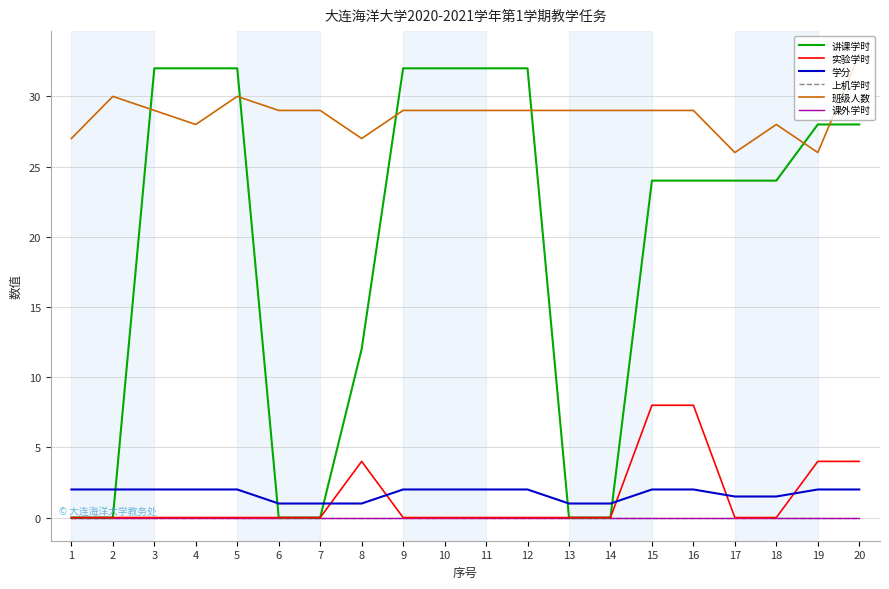

Reading right to left, what are all the values shown in this chart?

讲课学时: 28.0	28.0	24.0	24.0	24.0	24.0	0.0	0.0	32.0	32.0	32.0	32.0	12.0	0.0	0.0	32.0	32.0	32.0	0.0	0.0
实验学时: 4.0	4.0	0.0	0.0	8.0	8.0	0.0	0.0	0.0	0.0	0.0	0.0	4.0	0.0	0.0	0.0	0.0	0.0	0.0	0.0
学分: 2.0	2.0	1.5	1.5	2.0	2.0	1.0	1.0	2.0	2.0	2.0	2.0	1.0	1.0	1.0	2.0	2.0	2.0	2.0	2.0
上机学时: 0.0	0.0	0.0	0.0	0.0	0.0	0.0	0.0	0.0	0.0	0.0	0.0	0.0	0.0	0.0	0.0	0.0	0.0	0.0	0.0
班级人数: 33.0	26.0	28.0	26.0	29.0	29.0	29.0	29.0	29.0	29.0	29.0	29.0	27.0	29.0	29.0	30.0	28.0	29.0	30.0	27.0
课外学时: 0.0	0.0	0.0	0.0	0.0	0.0	0.0	0.0	0.0	0.0	0.0	0.0	0.0	0.0	0.0	0.0	0.0	0.0	0.0	0.0